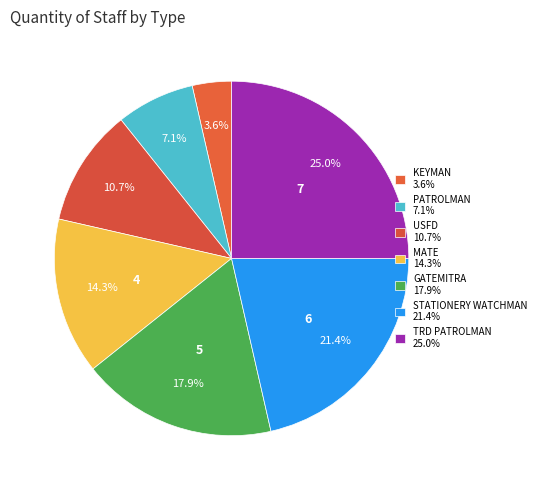

What is the largest slice in the pie chart?

TRD PATROLMAN